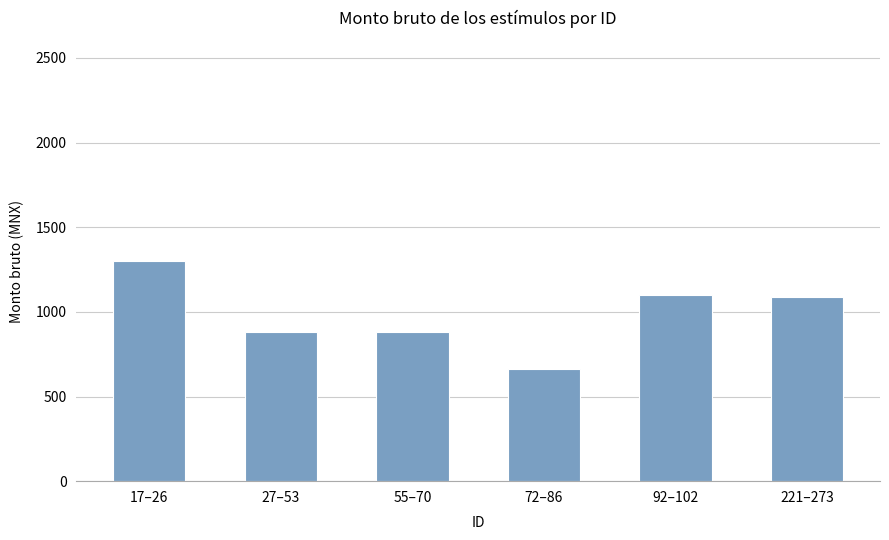

What is the sum of the values at 221–273 and 17–26?

2390